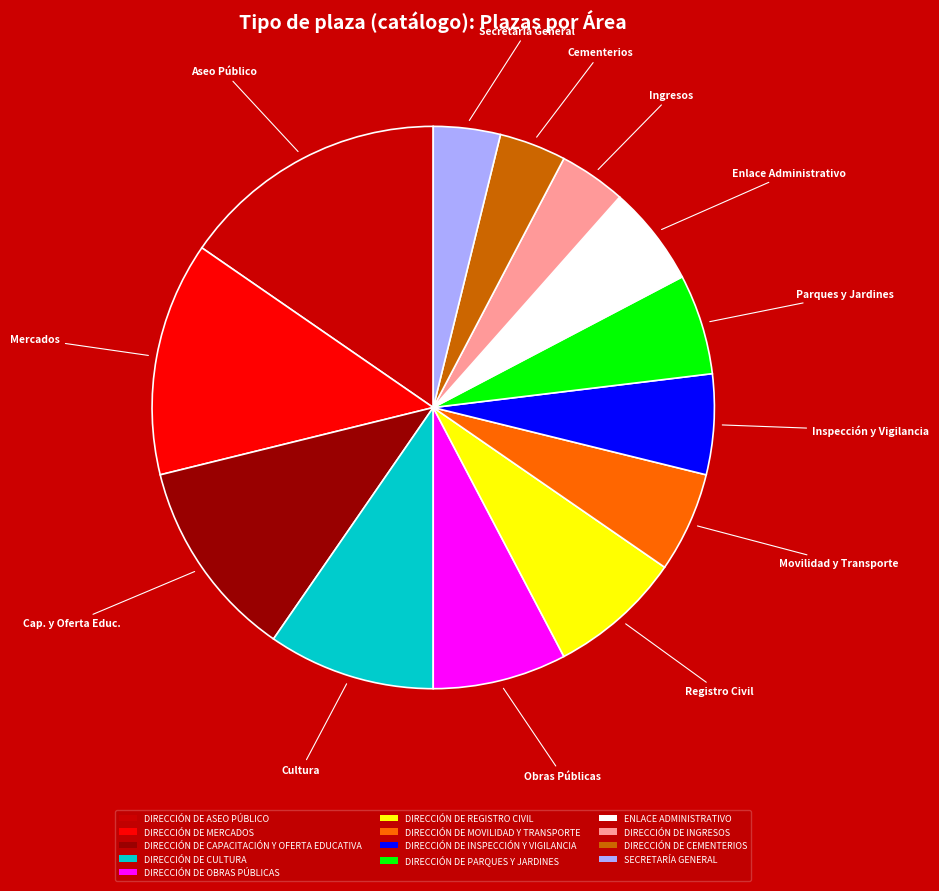

Which slice is the largest?

DIRECCIÓN DE ASEO PÚBLICO